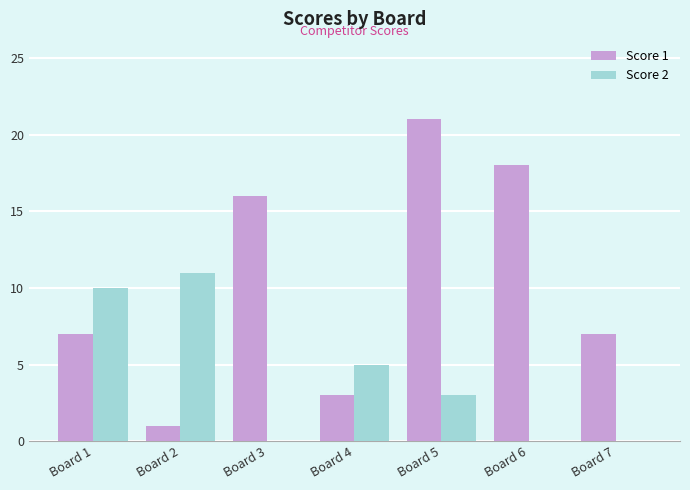

Is the value of Score 1 at Board 2 greater than the value of Score 2 at Board 4?

No